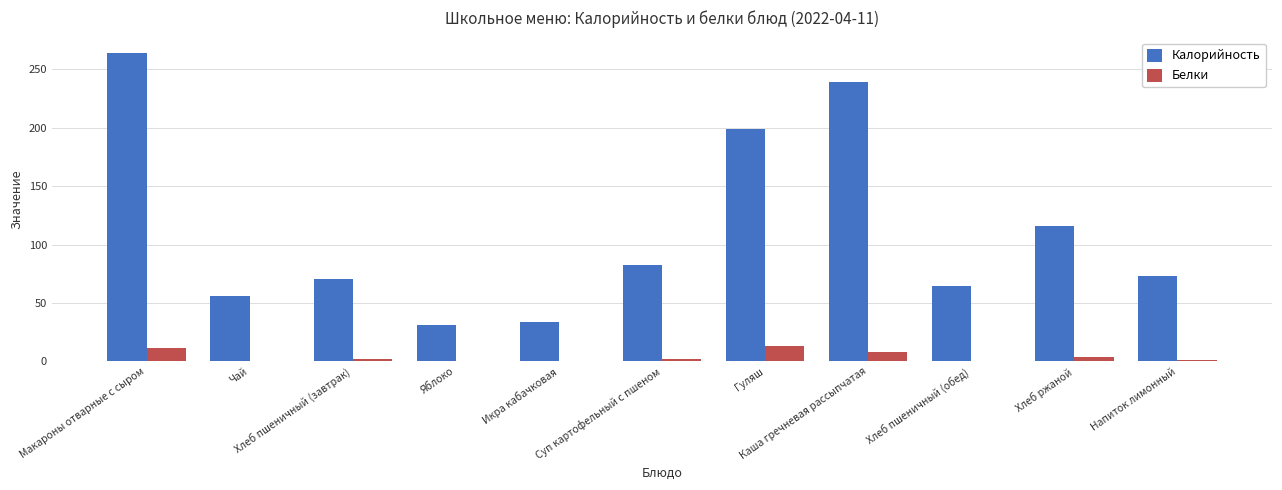

Which series has the largest total across all categories?

Калорийность